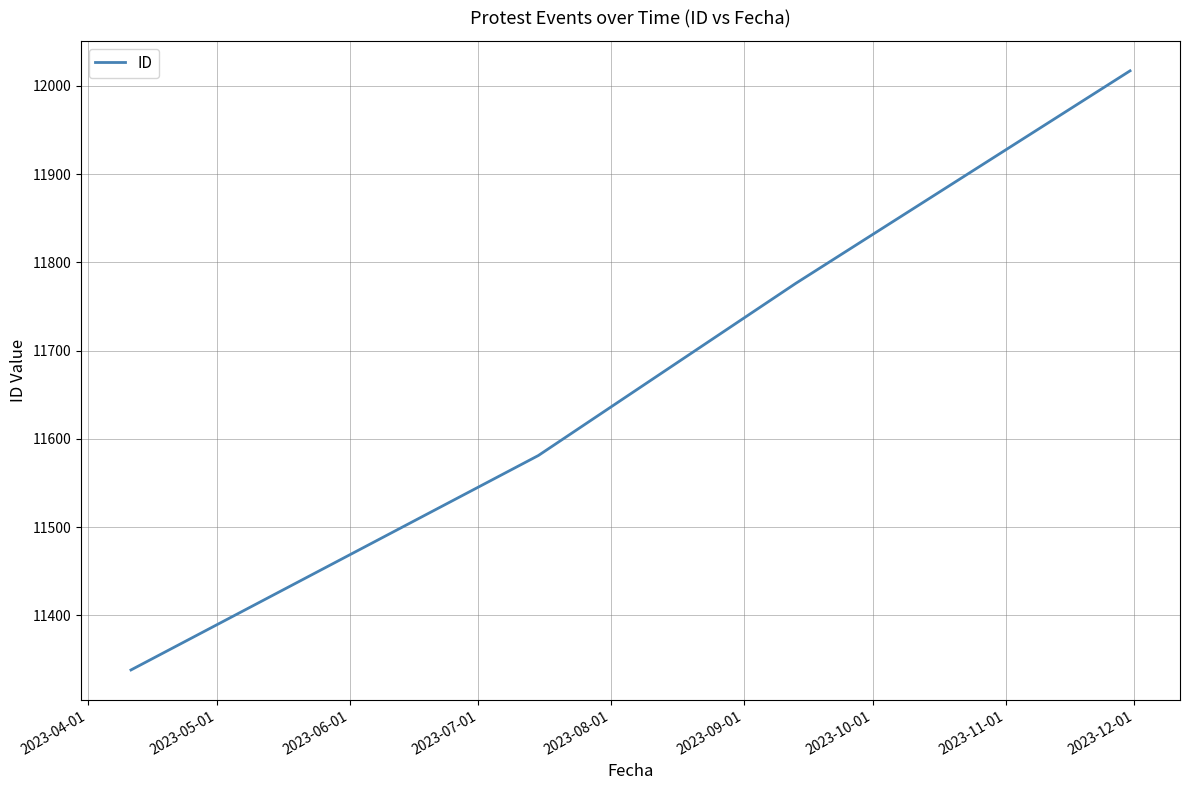

True or false: the data has more than 2 interior local peaks.

False